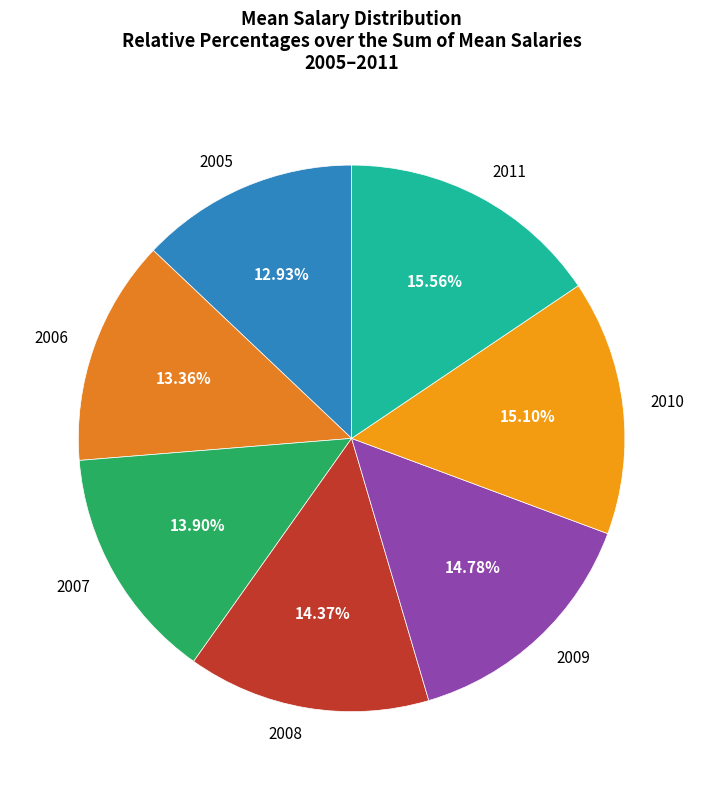

Count the number of slices in the pie.

7